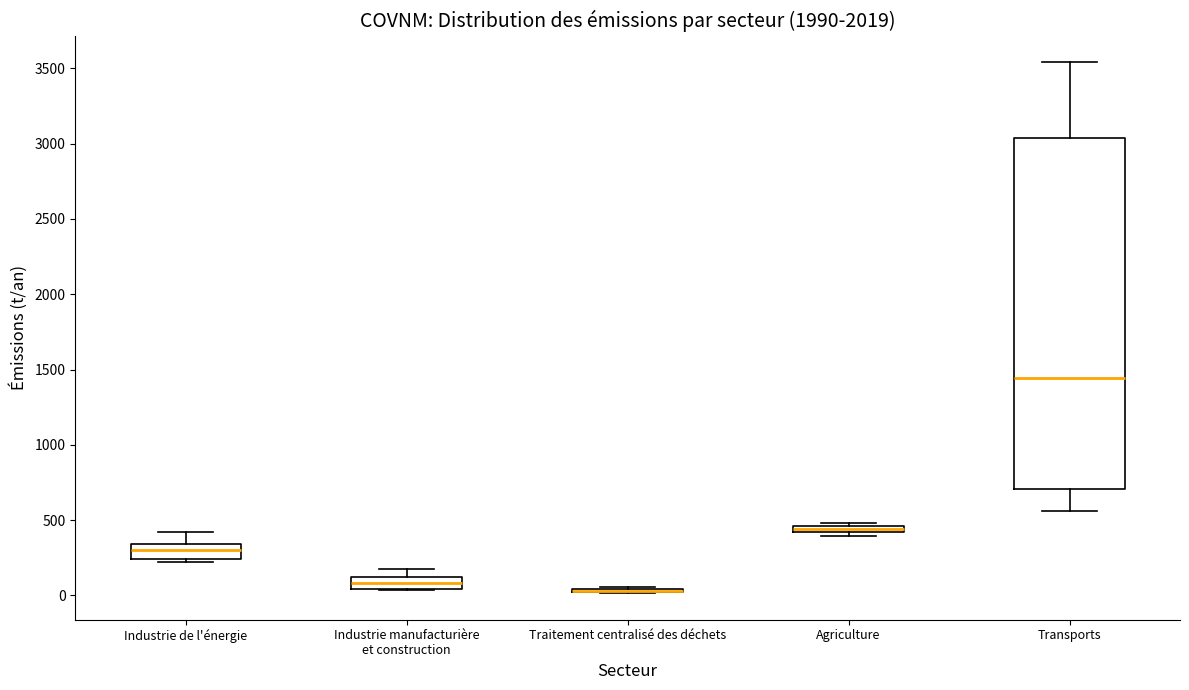

Which box is the tallest, from its lower edge to its upper edge?

Transports